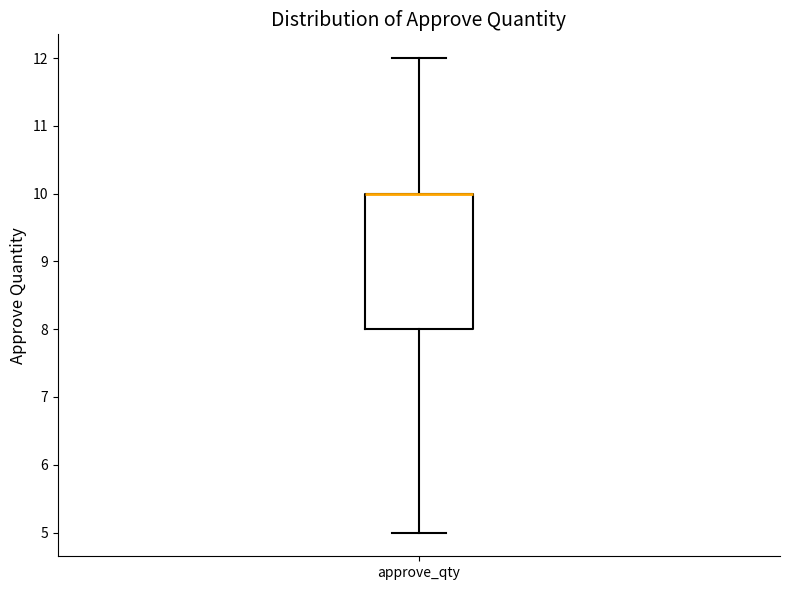

Read this box plot against the y-axis: the position of the median line, the range covered by the box, and the ends of both whiskers. The values are not printed on the chart, so give them approximately, as read against the axis.

median 10 (drawn on the box's upper edge), box 8 to 10, whiskers 5 to 12